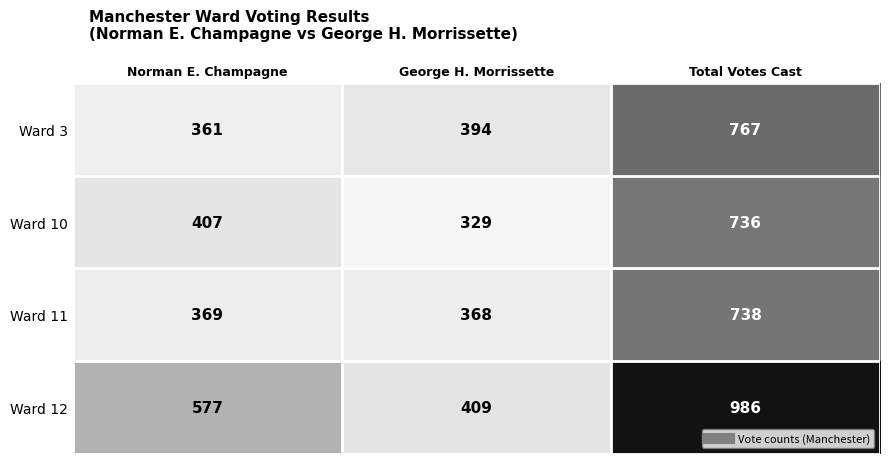

Reading left to right, list all the values displayed in this chart.

Ward 3: Norman E. Champagne=361	George H. Morrissette=394	Total Votes Cast=767
Ward 10: Norman E. Champagne=407	George H. Morrissette=329	Total Votes Cast=736
Ward 11: Norman E. Champagne=369	George H. Morrissette=368	Total Votes Cast=738
Ward 12: Norman E. Champagne=577	George H. Morrissette=409	Total Votes Cast=986